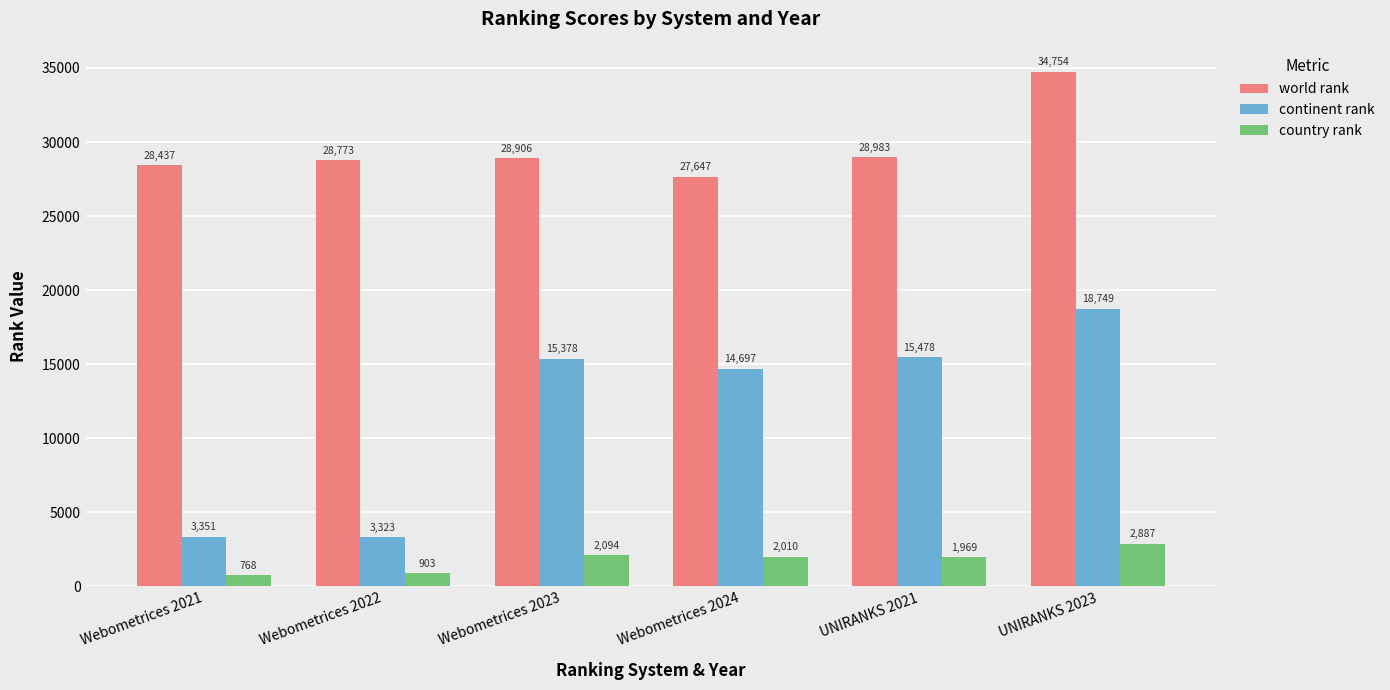

Does the chart contain stacked bars?

No